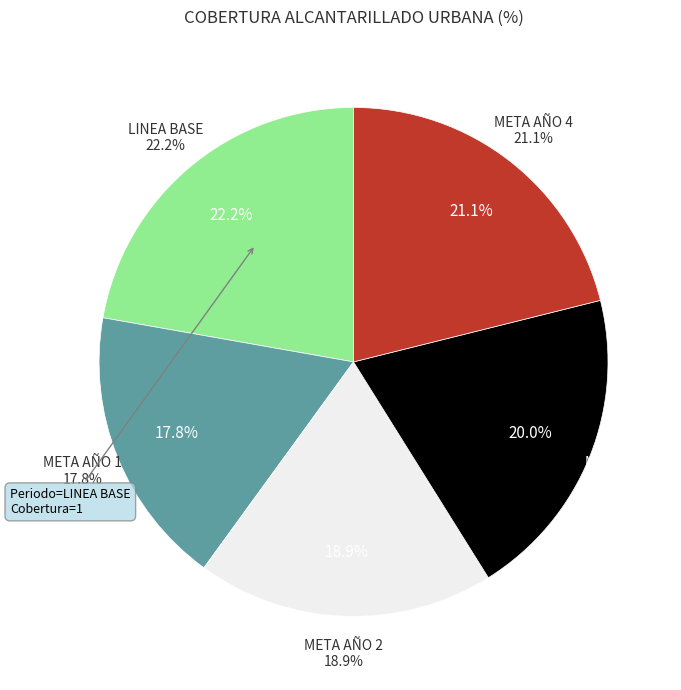

How much of the chart is everything except META AÑO 3?

80.0%